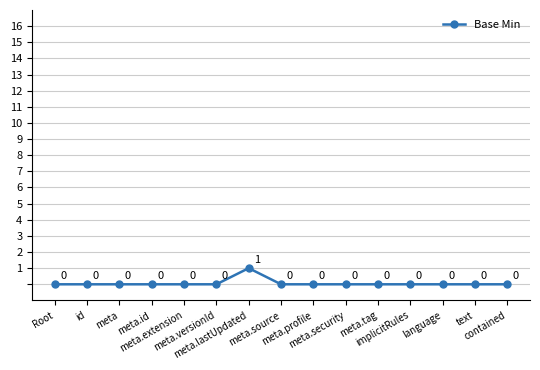

Count the values in the range 0 to 1.

15